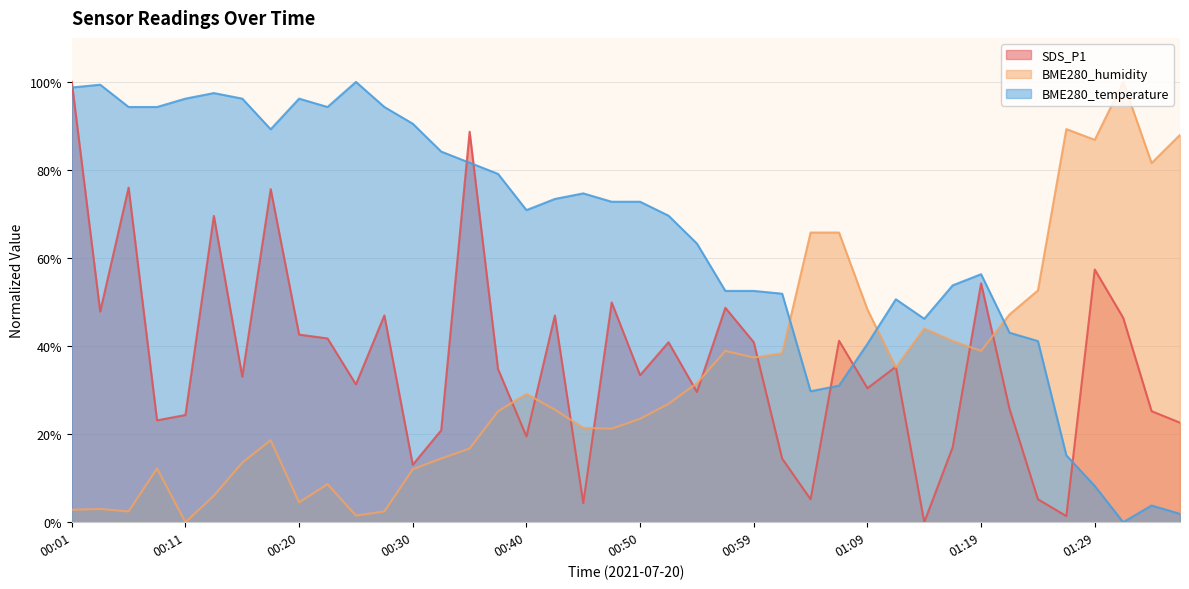

At which category is the sum across all series the highest?

00:01